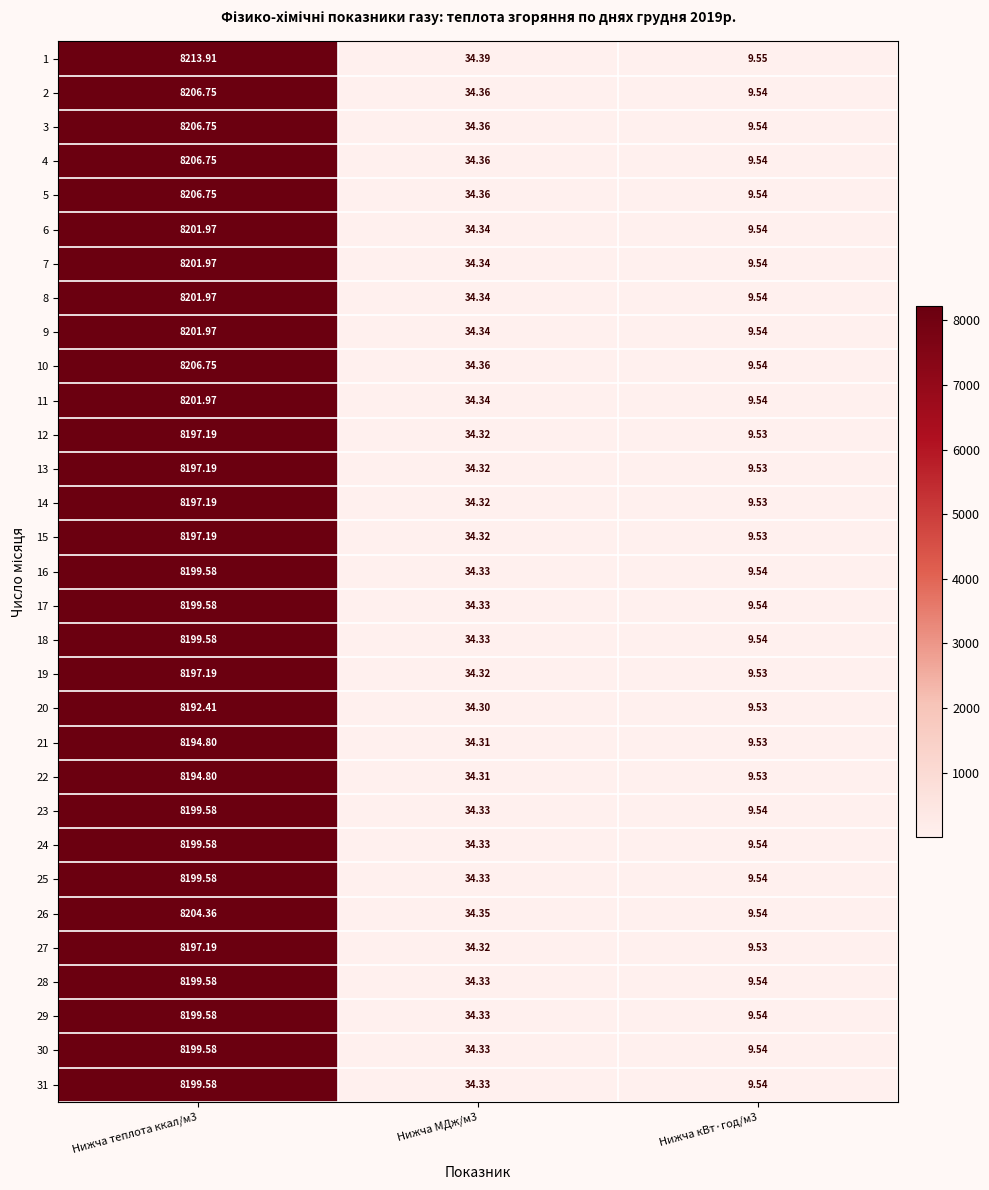

Rank the series at Нижча теплота ккал/м3 from lowest to highest value.

20, 21, 22, 12, 13, 14, 15, 19, 27, 16, 17, 18, 23, 24, 25, 28, 29, 30, 31, 6, 7, 8, 9, 11, 26, 2, 3, 4, 5, 10, 1